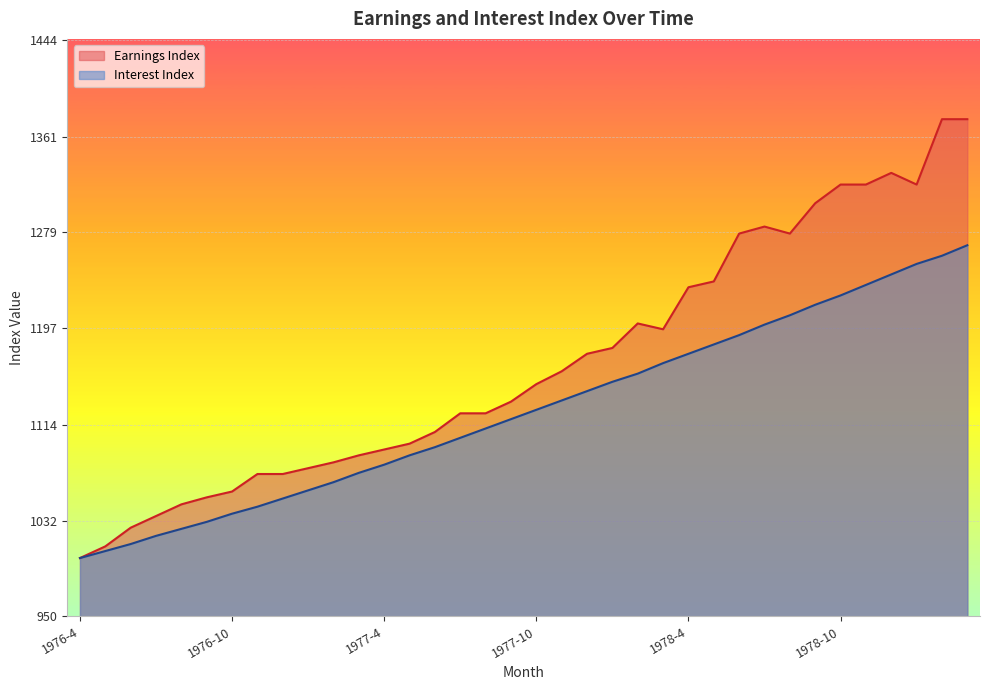

The value of Earnings Index at 1979-3 is 501. True or false?

False